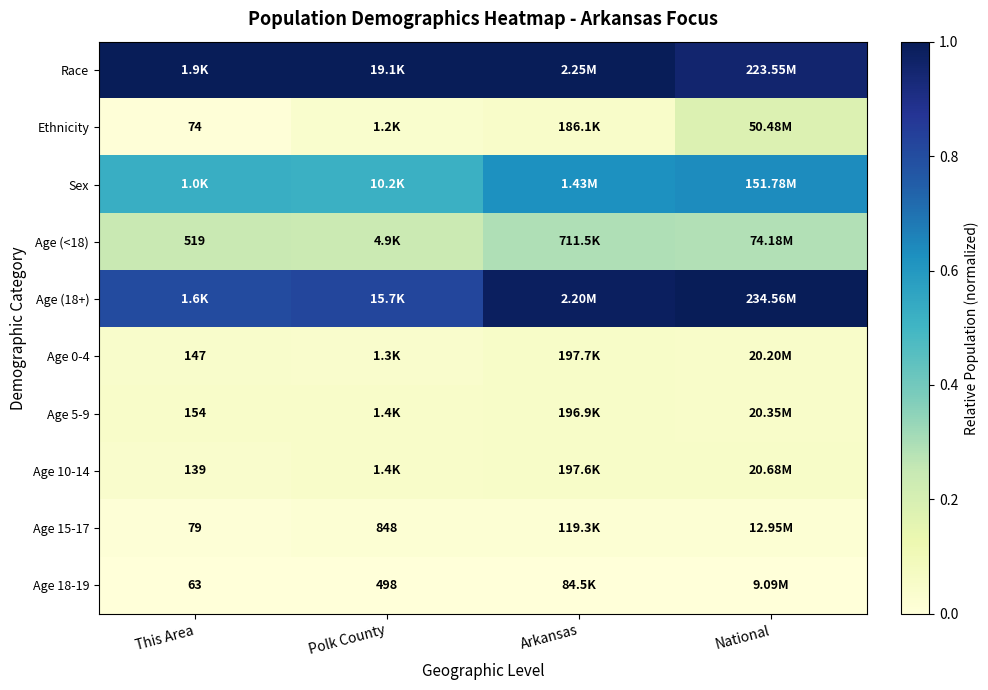

How many categories are shown in the chart?

4